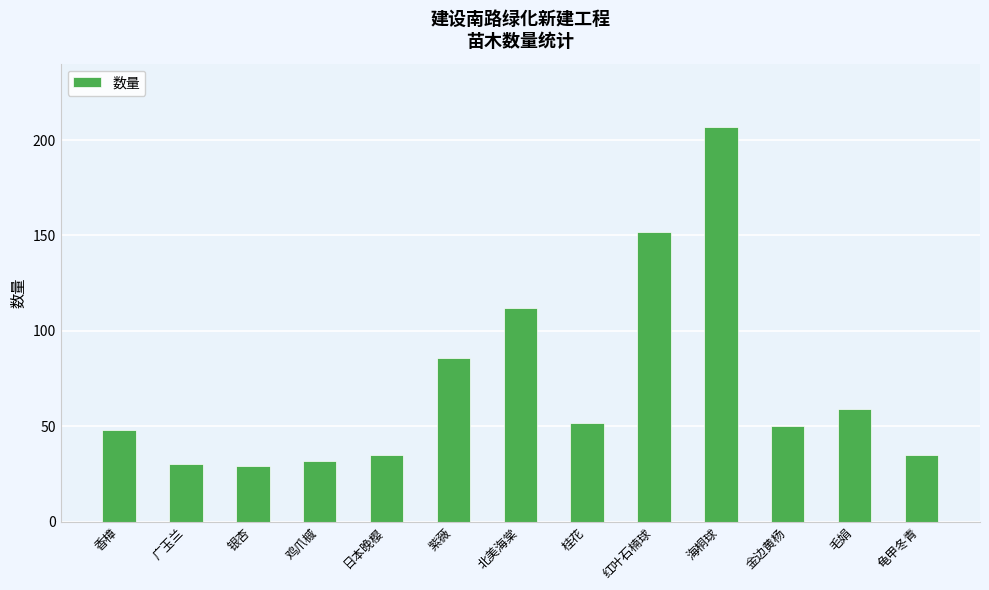

Reading right to left, extract all data points from this chart.

龟甲冬青=35	毛娟=59	金边黄杨=50	海桐球=207	红叶石楠球=152	桂花=52	北美海棠=112	紫薇=86	日本晚樱=35	鸡爪槭=32	银杏=29	广玉兰=30	香樟=48